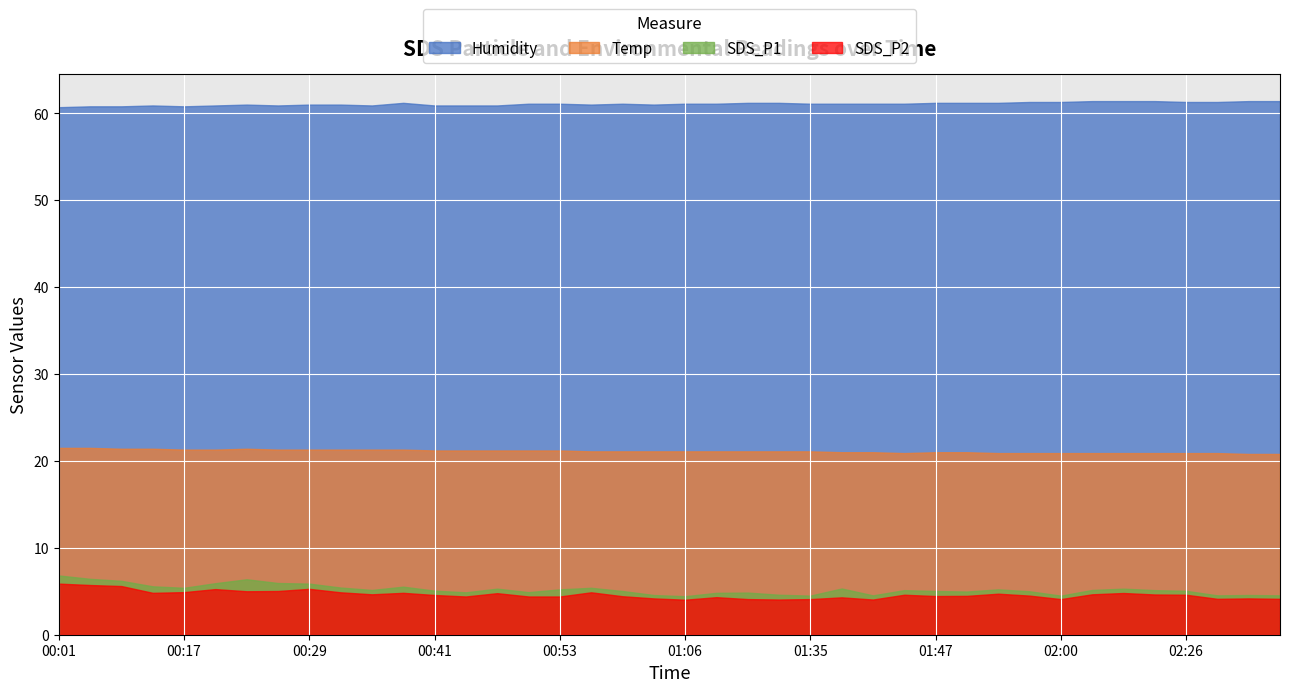

True or false: SDS_P2 has more than 0 interior local peaks.

True